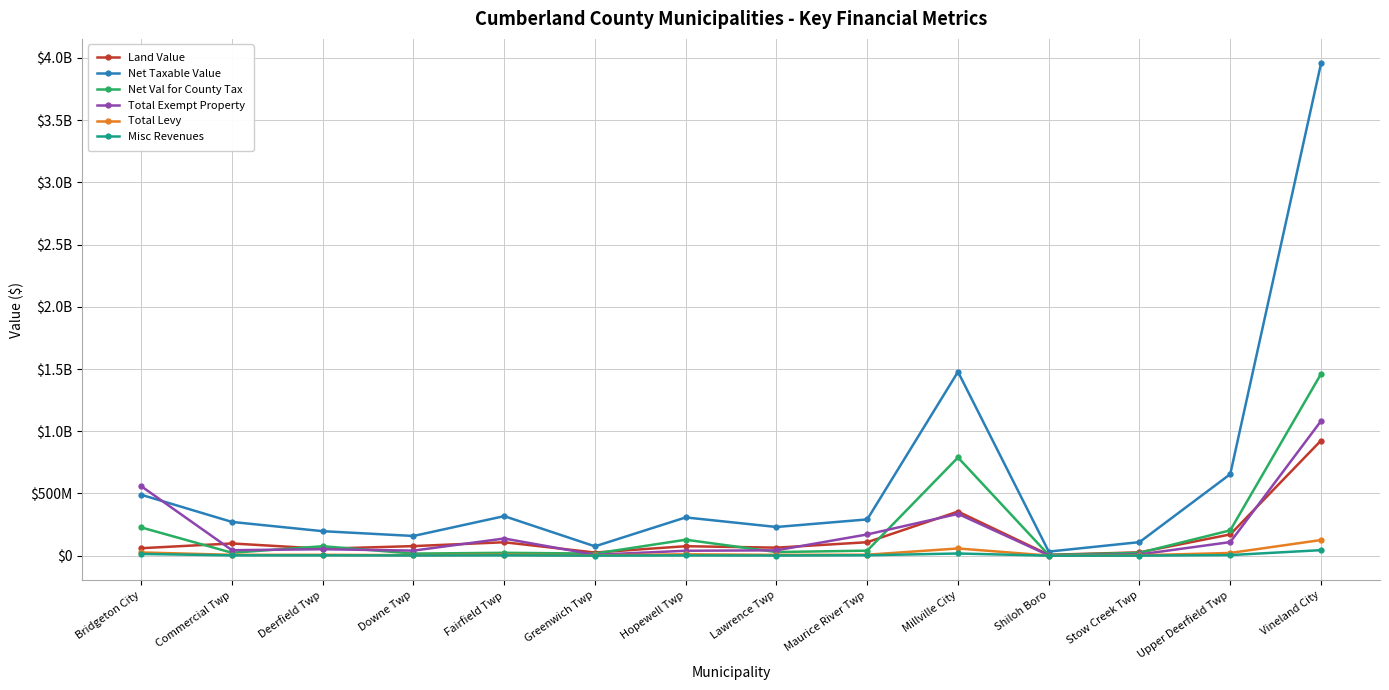

What is the difference between the maximum and minimum values in the Land Value series?

917977200.0